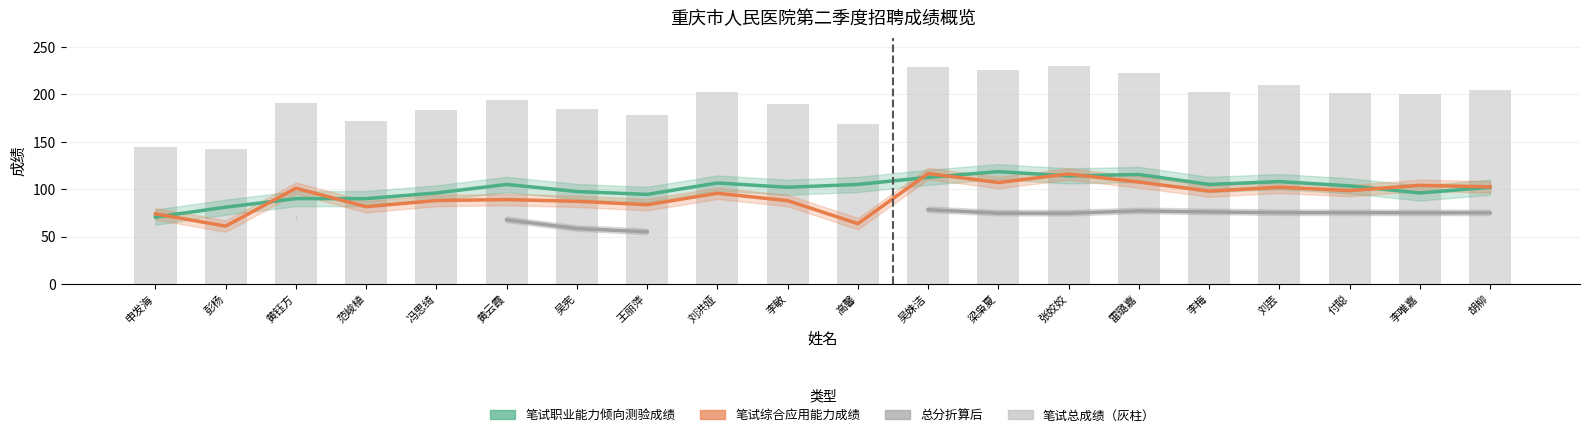

Read the 总分折算后 value at 吴宪.

58.4